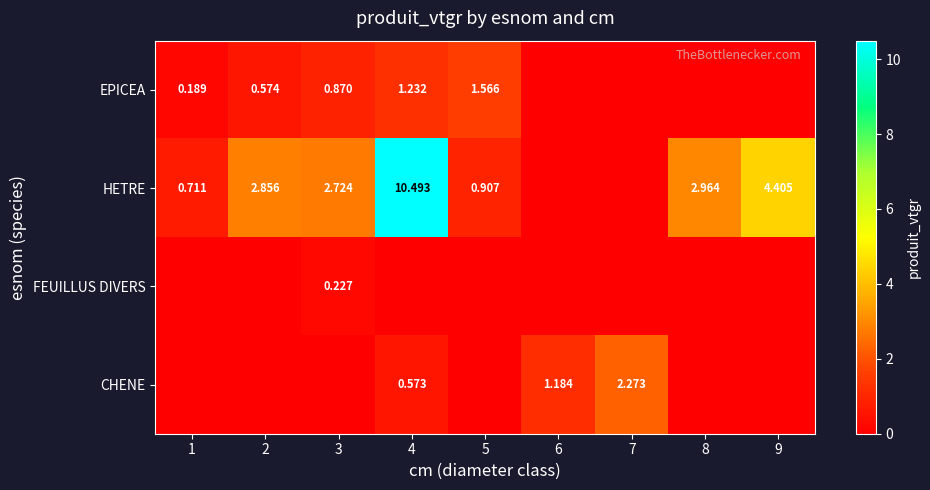

What is the difference between the EPICEA values at 8 and 5?

1.6